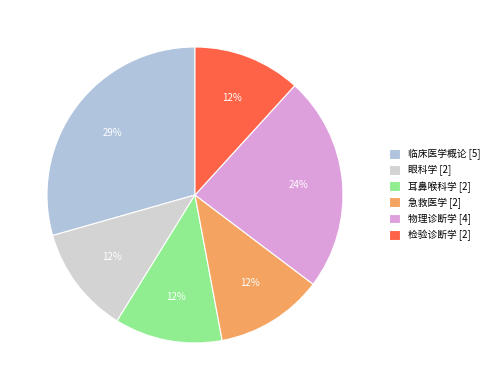

To the nearest percent, what percentage of the pie is 临床医学概论?

29%